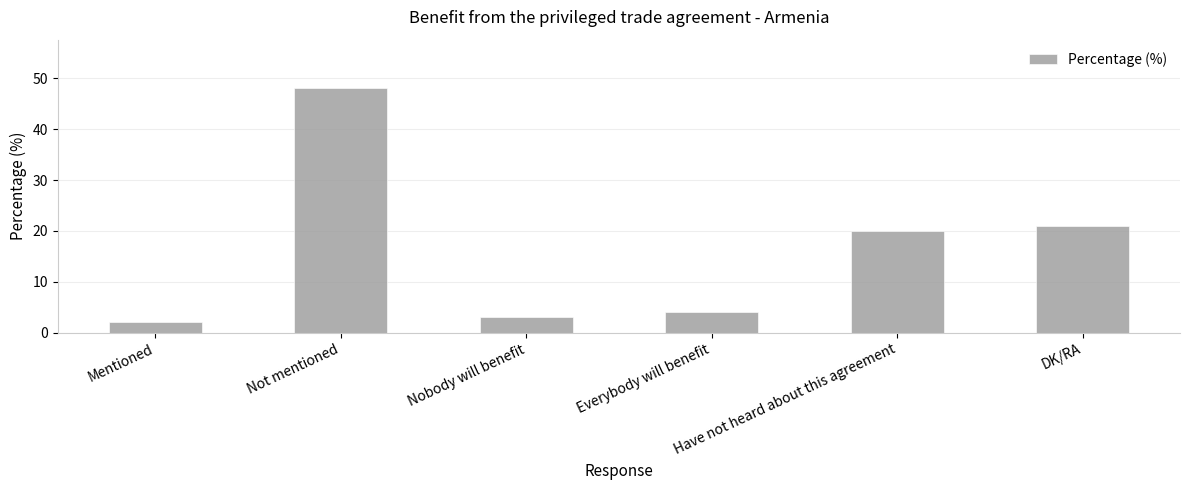

Between Nobody will benefit and DK/RA, which is larger?

DK/RA